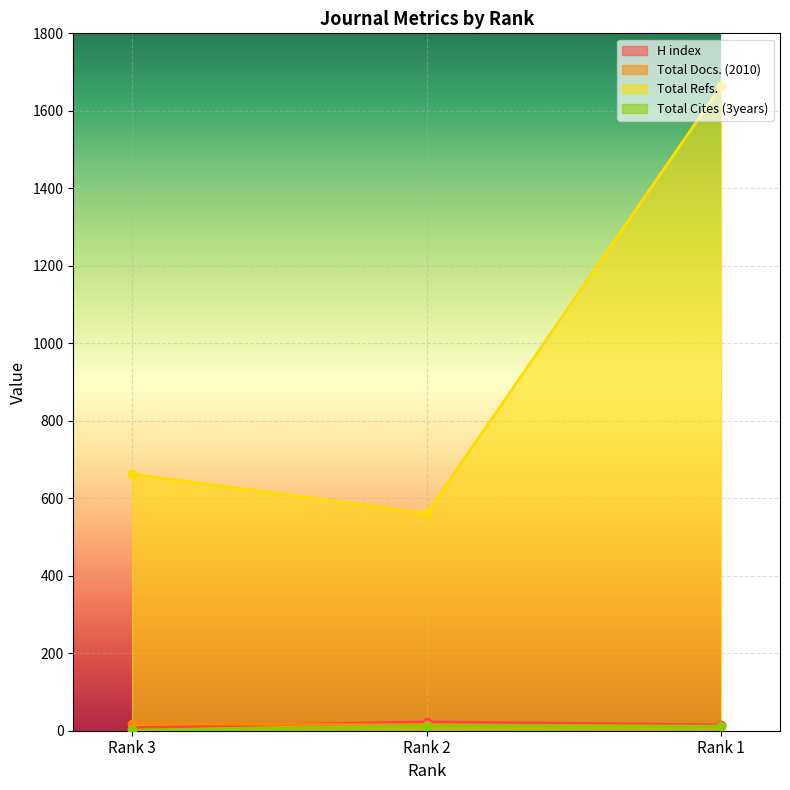

What is the sum of all Total Docs. (2010) values?

45